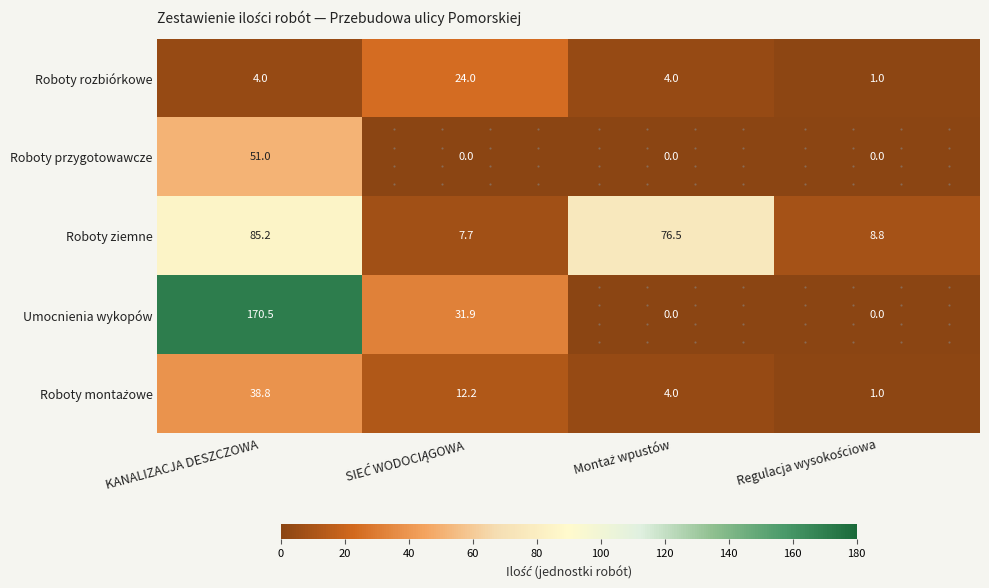

How many Roboty przygotowawcze values are between 0 and 51?

4